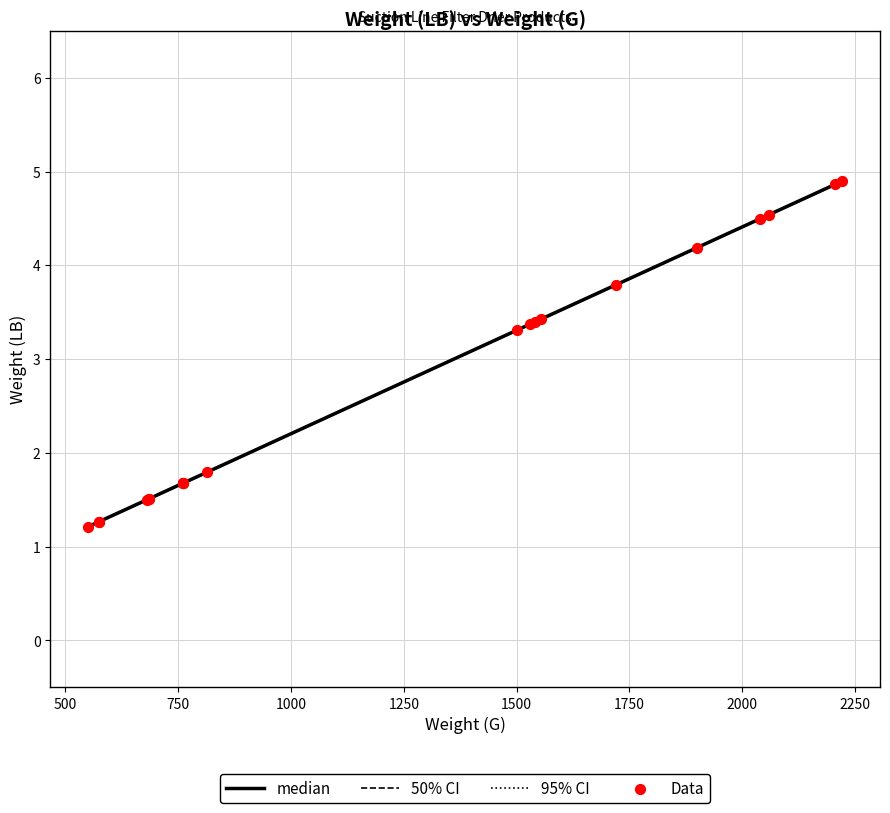

Approximately how many times larger is the value at 2060 compared to 760?

2.7